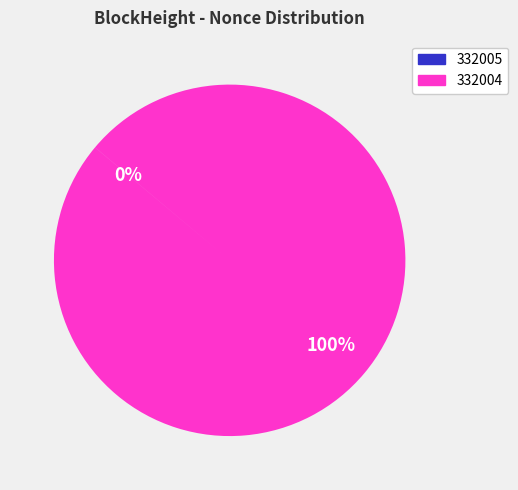

Which category accounts for the majority?

332004